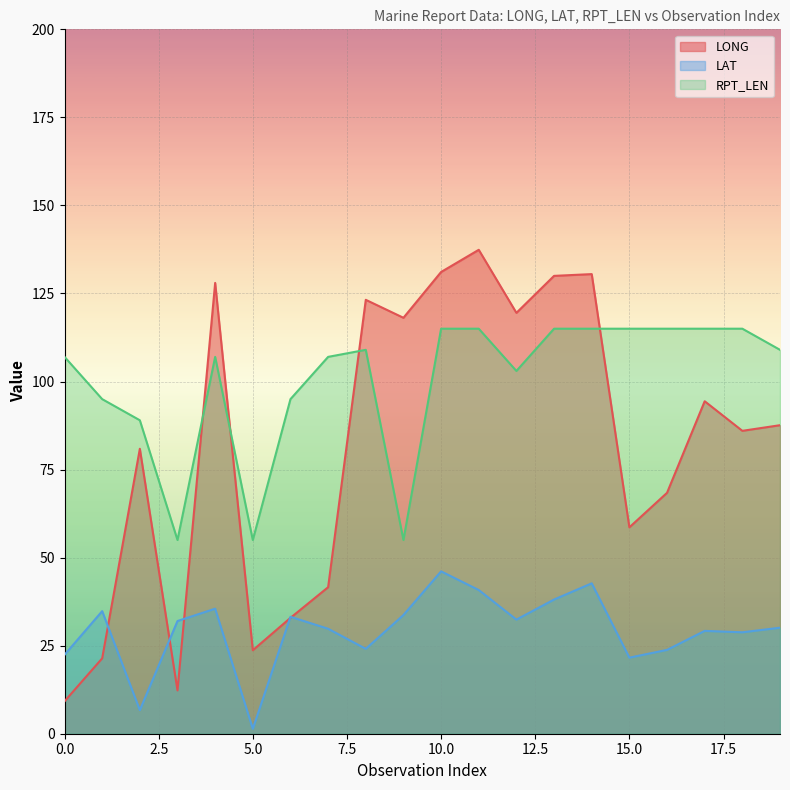

How many lines are shown in the chart?

3